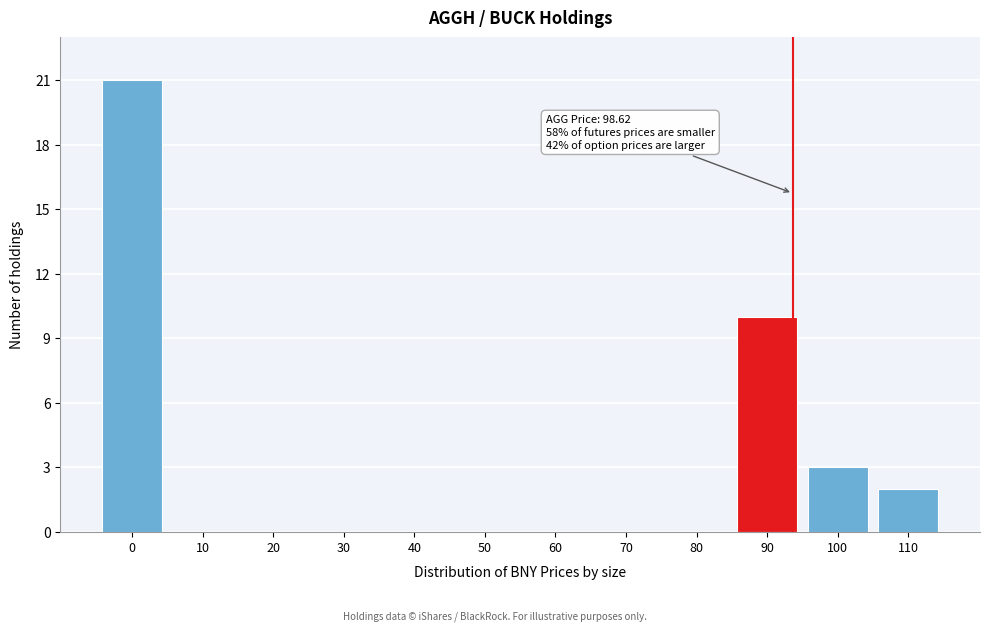

Reading right to left, what are all the values shown in this chart?

110=2	100=3	90=10	80=0	70=0	60=0	50=0	40=0	30=0	20=0	10=0	0=21